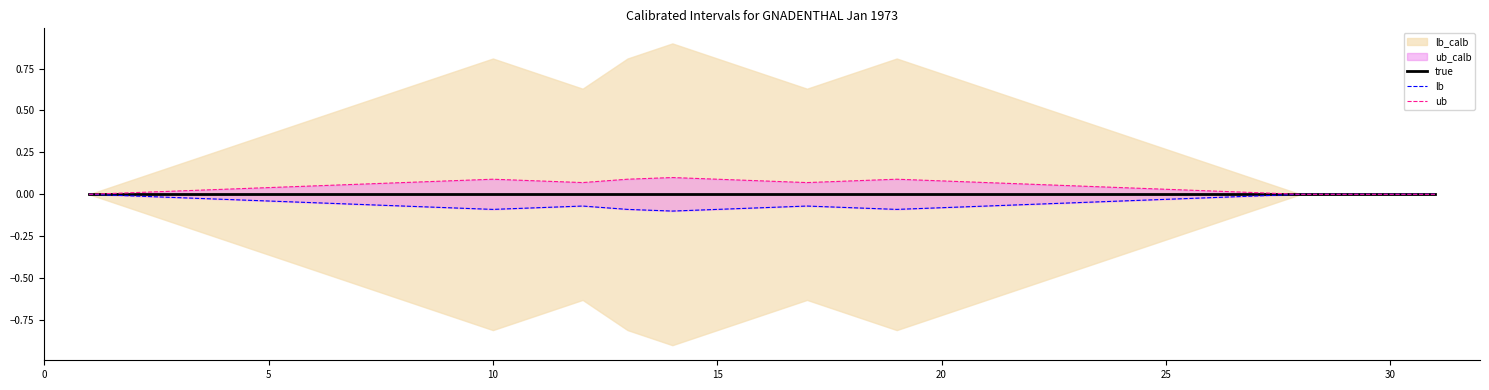

Is it true that ub equals 0.0 at 25?

False